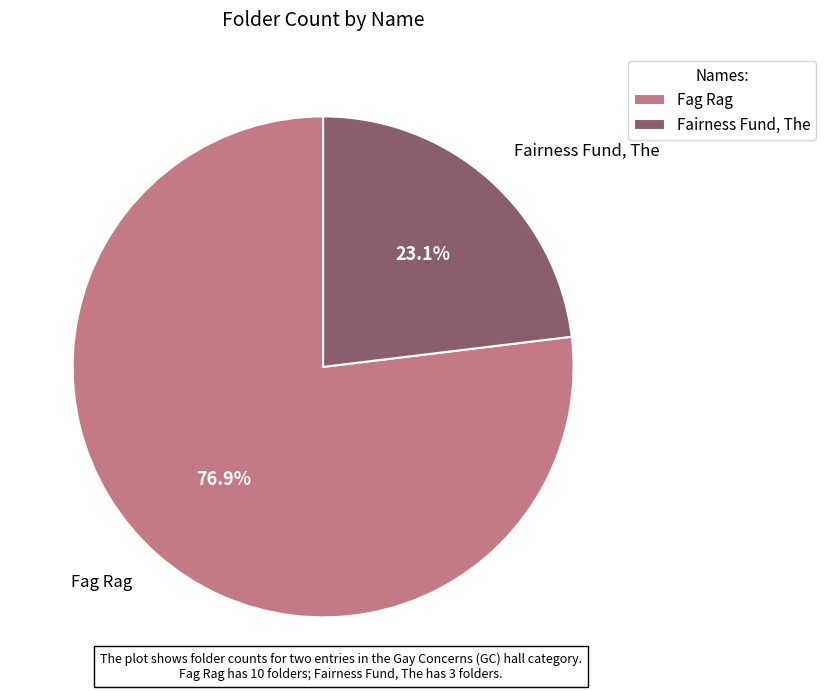

Which category has the smallest portion of the pie?

Fairness Fund, The